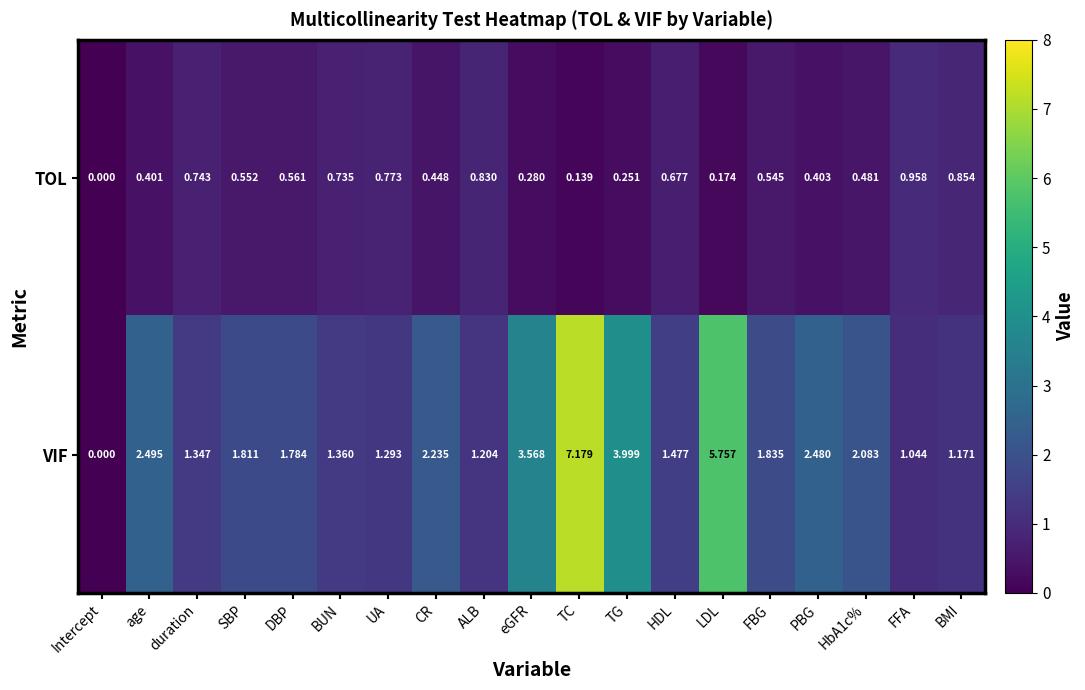

Rank the series at CR from highest to lowest value.

VIF, TOL